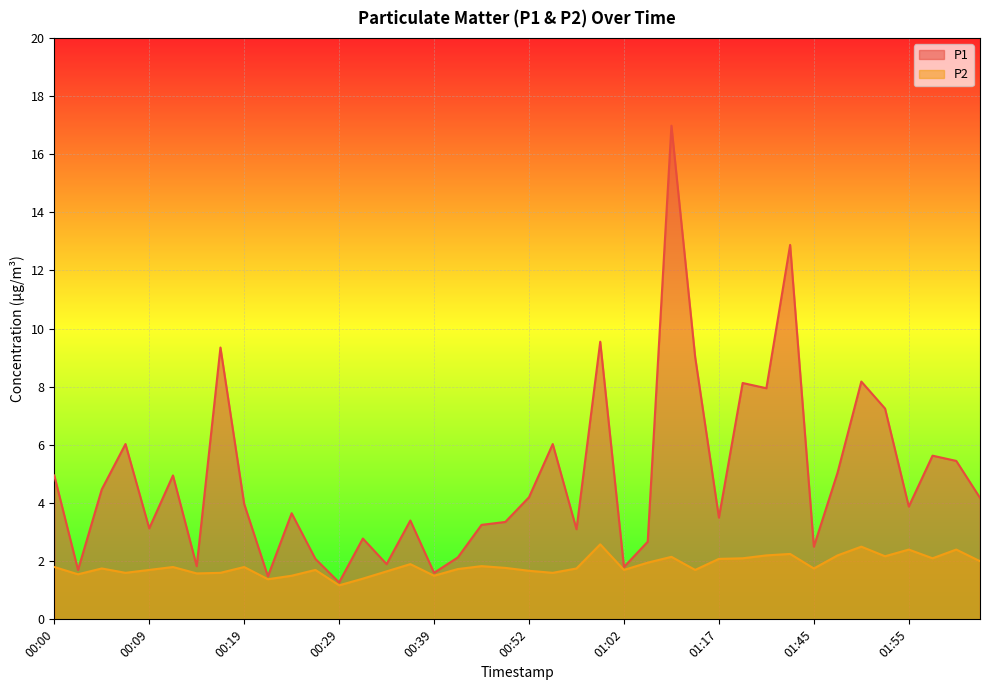

The value of P1 at 01:02 is 0.7. True or false?

False